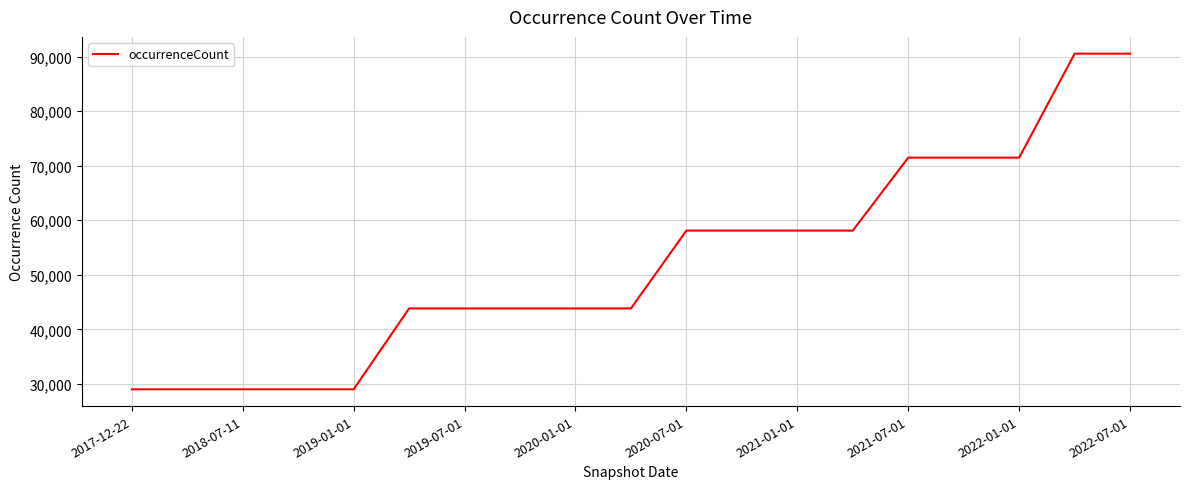

What is the difference between the maximum and second lowest values?

61554